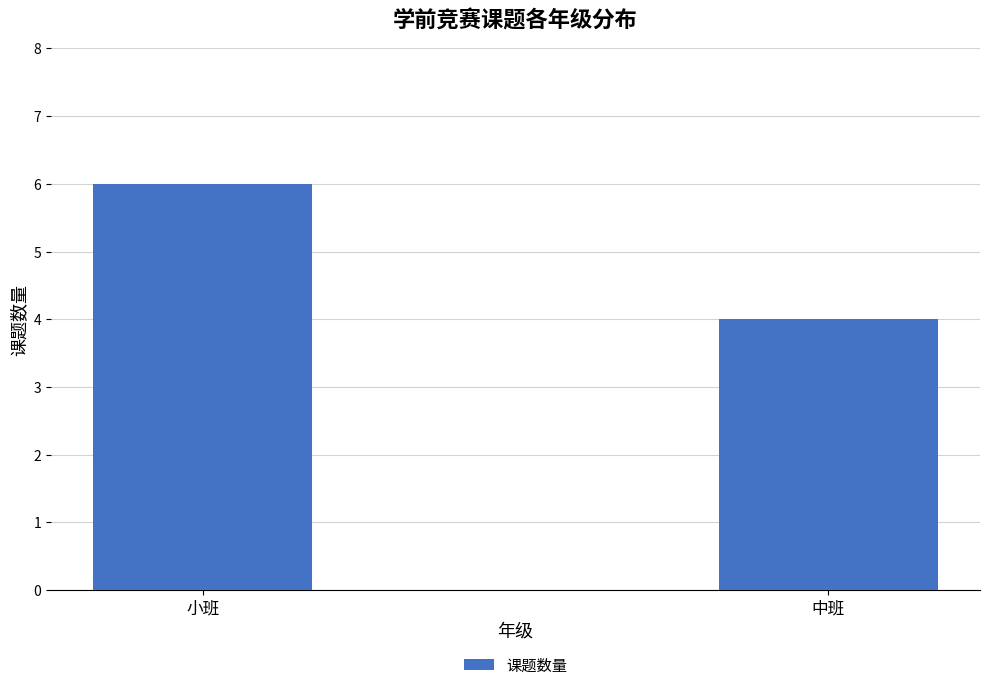

Reading left to right, transcribe all the data shown in this chart.

小班=6	中班=4